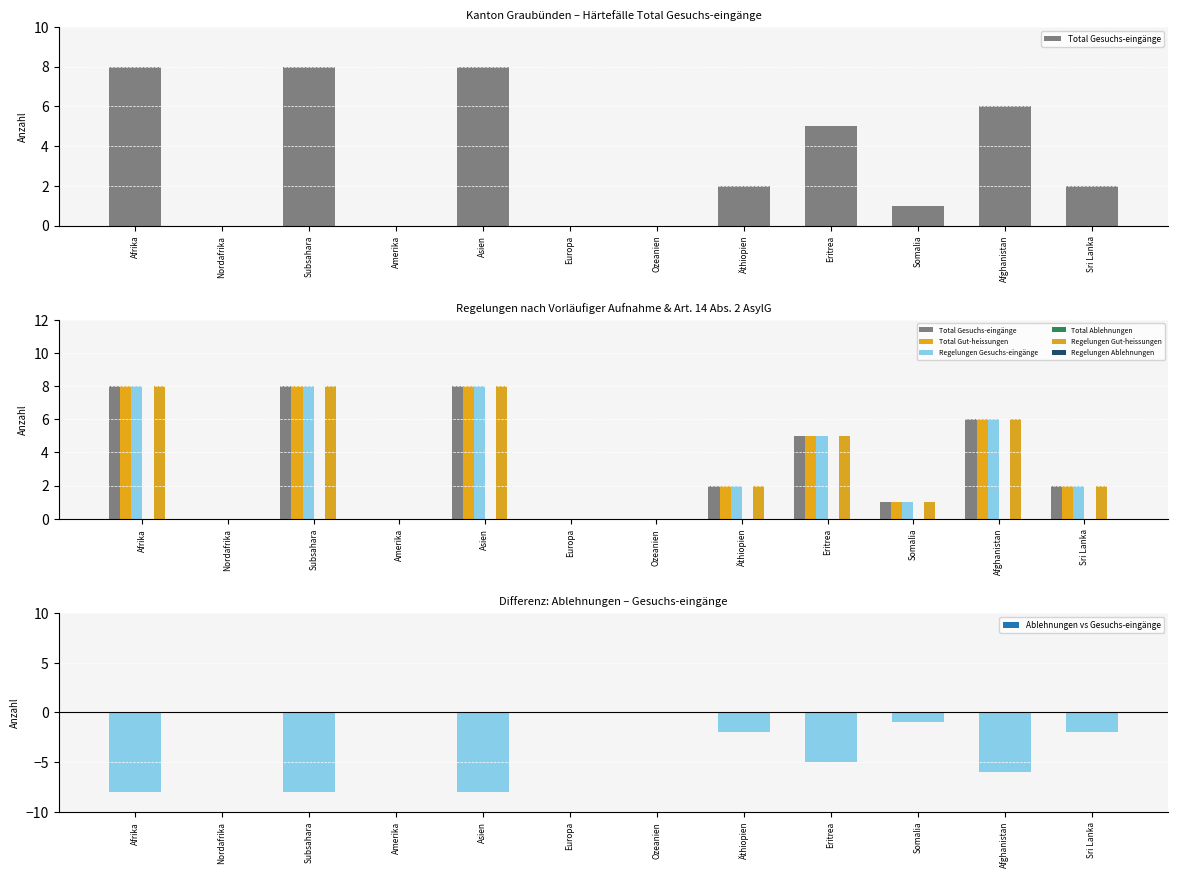

Is it true that Regelungen Gesuchs-eingänge equals 8 at Afrika?

True